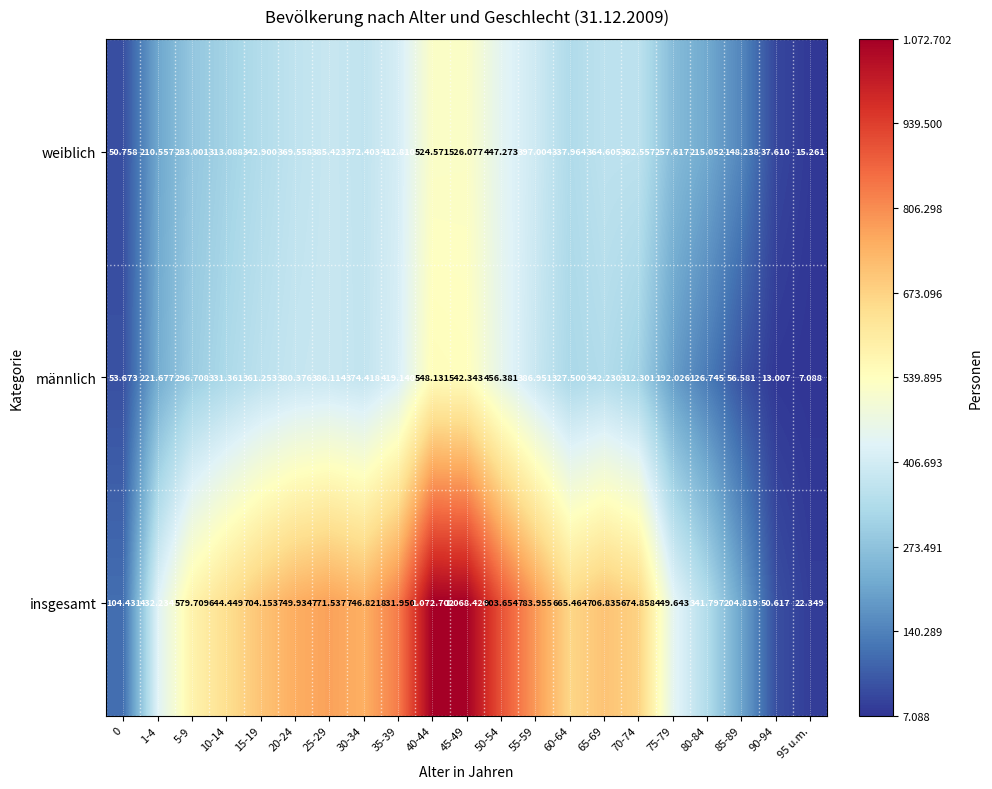

Which category has the lowest value across all series?

95 u.m.